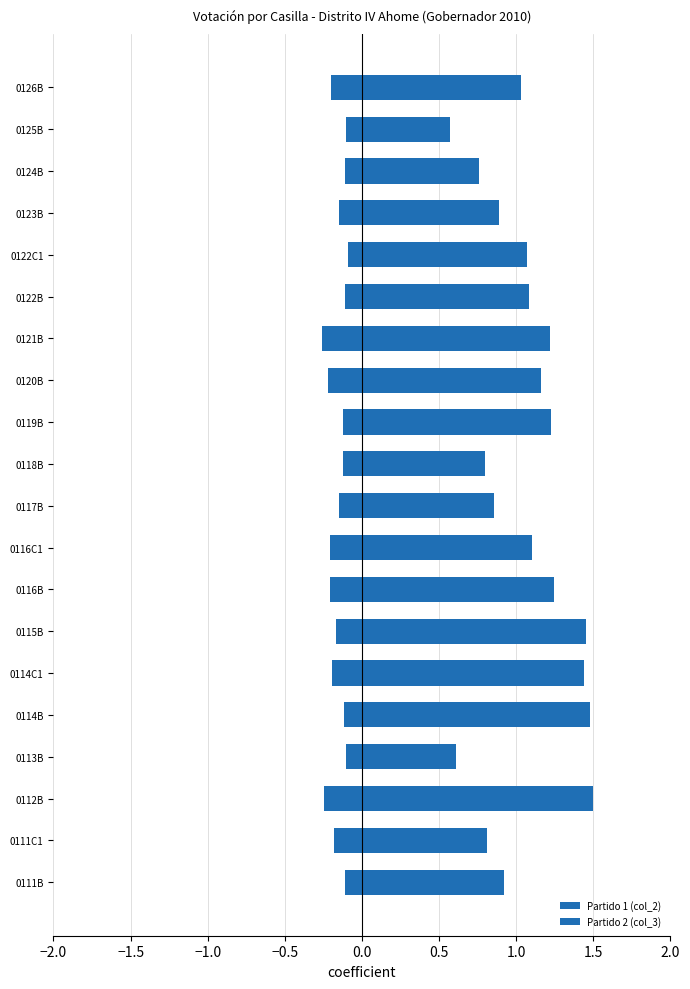

At 0122C1, list the series in order from largest to smallest.

Partido 1 (col_2), Partido 2 (col_3)